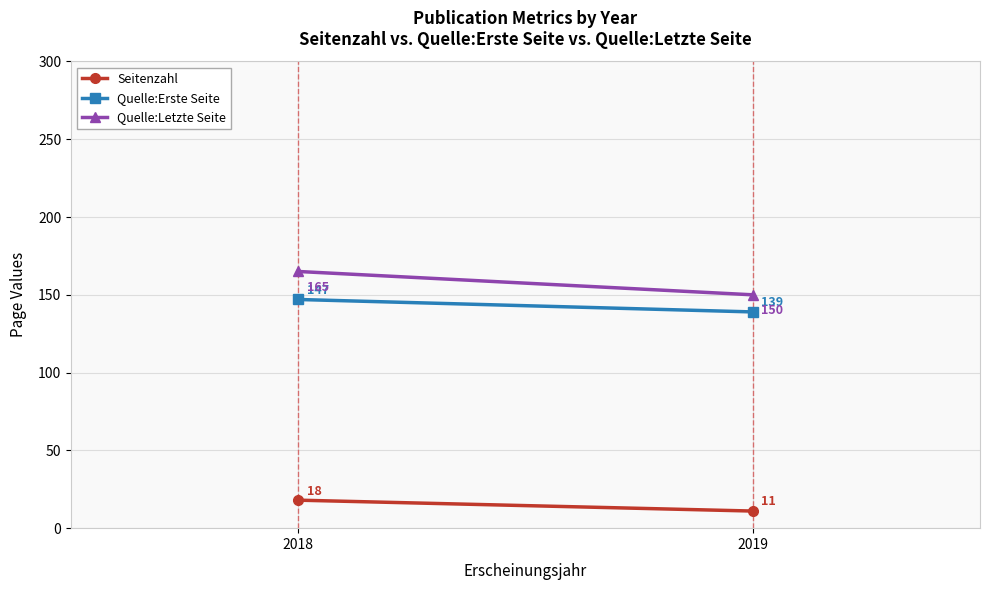

How many distinct data groups are displayed?

3